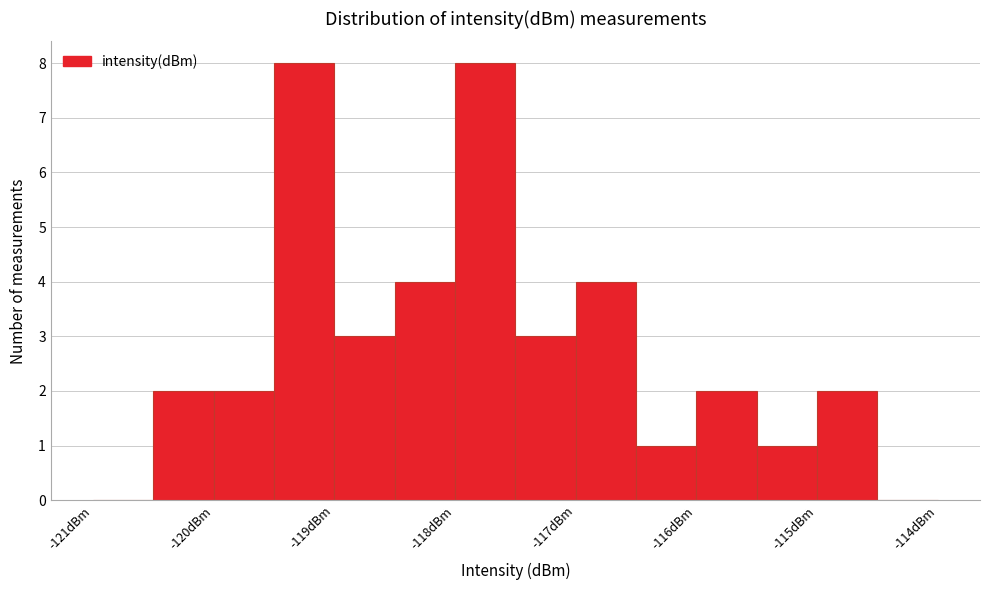

Reading left to right, transcribe this chart: for each bar, give the range it covers on the x-axis and its height. The values are not printed on the chart, so give them approximately, as read against the axis.

-121.0 to -120.5: 0
-120.5 to -120.0: 2
-120.0 to -119.5: 2
-119.5 to -119.0: 8
-119.0 to -118.5: 3
-118.5 to -118.0: 4
-118.0 to -117.5: 8
-117.5 to -117.0: 3
-117.0 to -116.5: 4
-116.5 to -116.0: 1
-116.0 to -115.5: 2
-115.5 to -115.0: 1
-115.0 to -114.5: 2
-114.5 to -114.0: 0